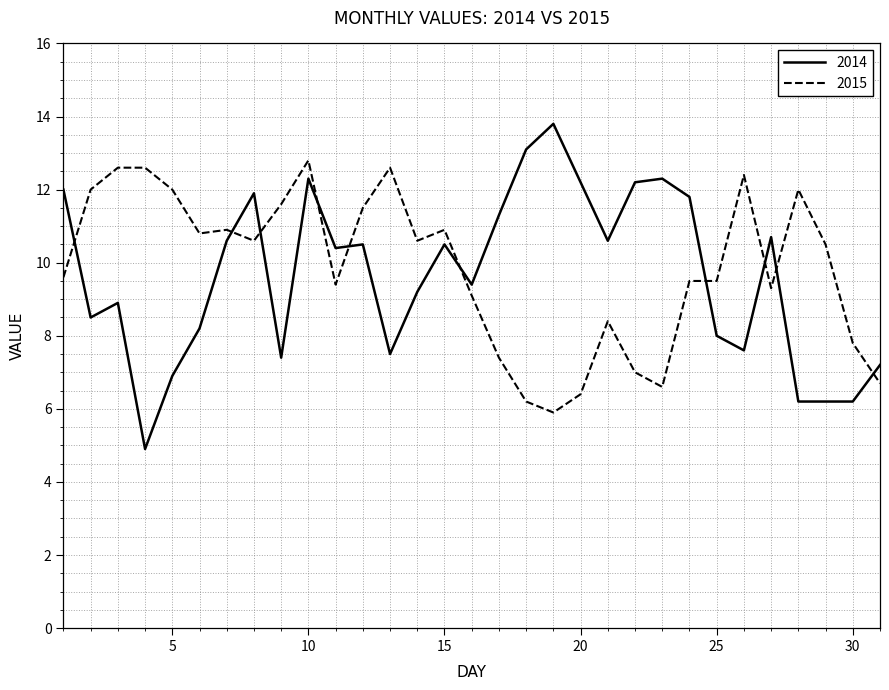

What is the sum of all 2014 values?

298.5